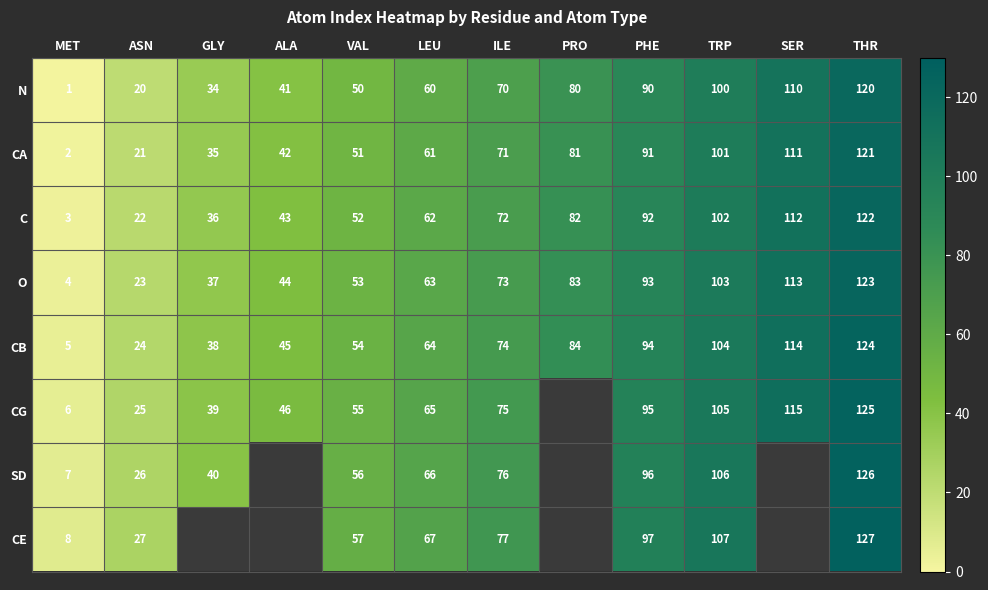

What is the difference between the maximum and minimum values in the CA series?

119